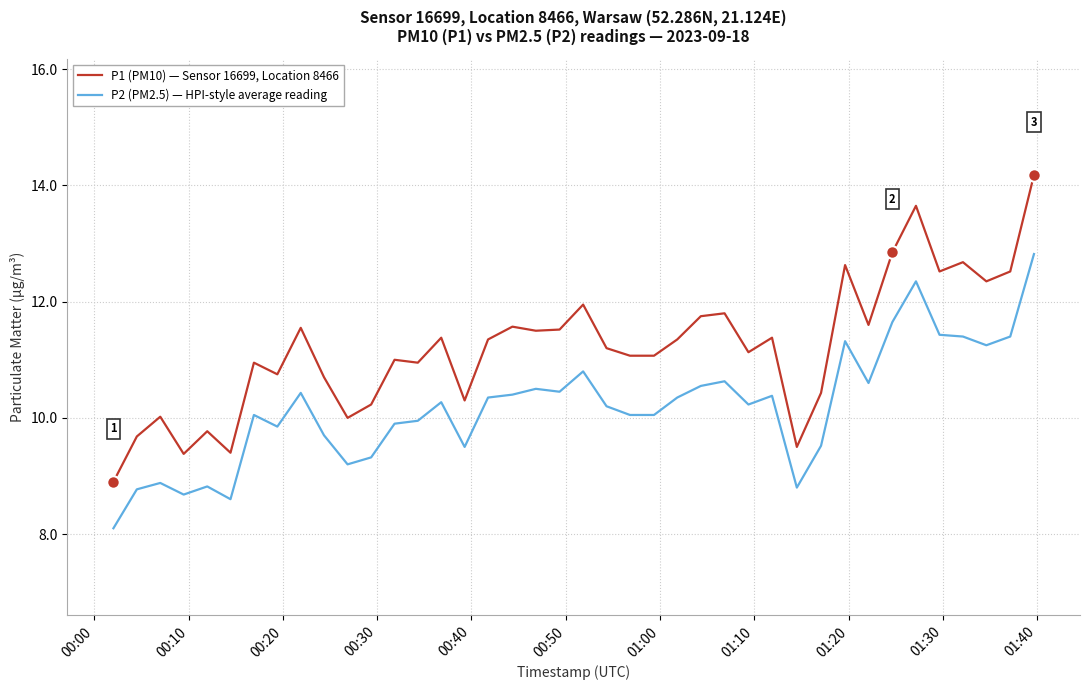

List the series in order of their overall mean, lowest first.

P2 (PM2.5) — HPI-style average reading, P1 (PM10) — Sensor 16699, Location 8466